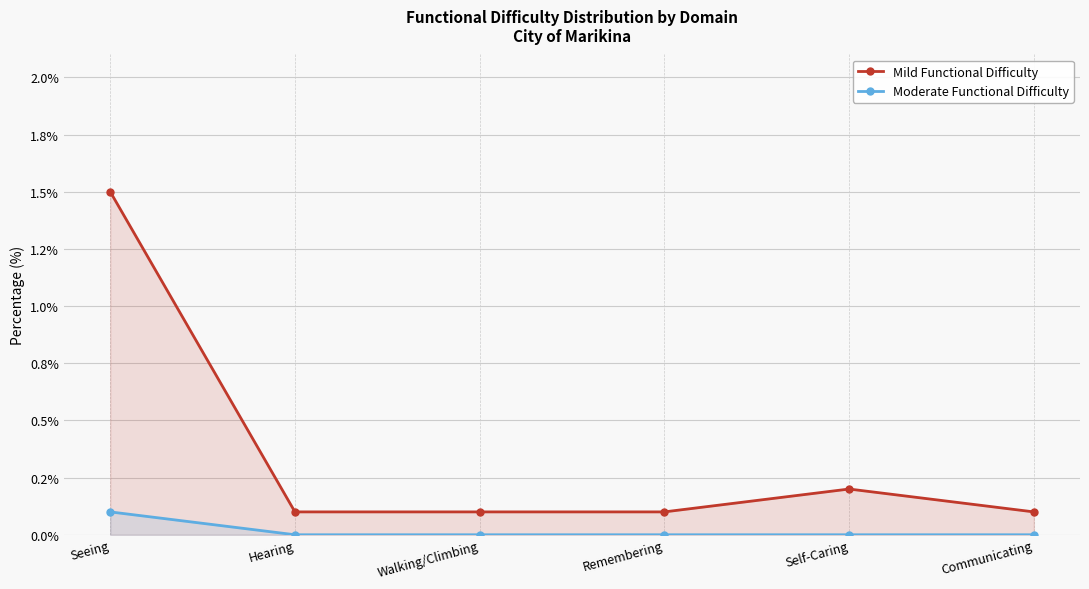

What position from the right is Hearing?

5